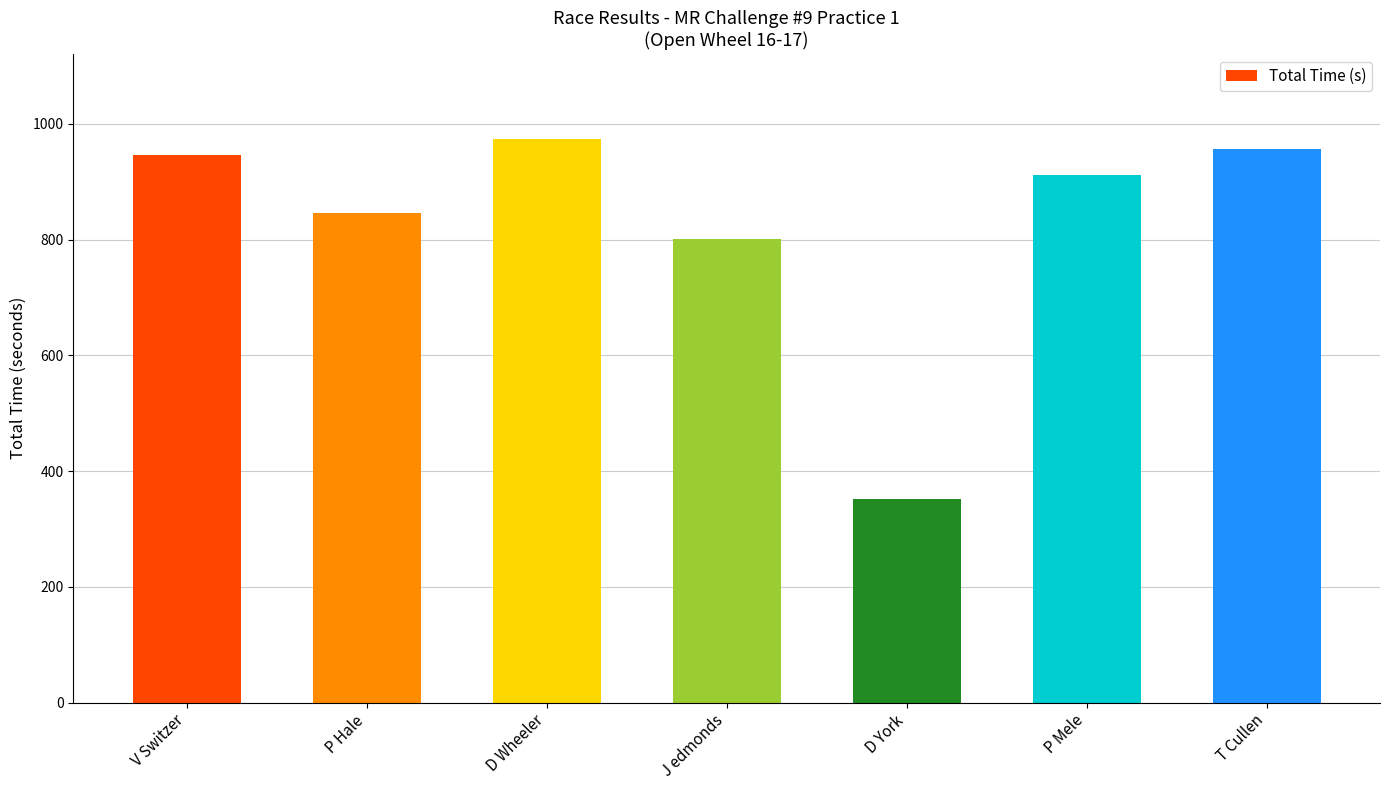

What is the difference between the second highest and second lowest values?

155.7